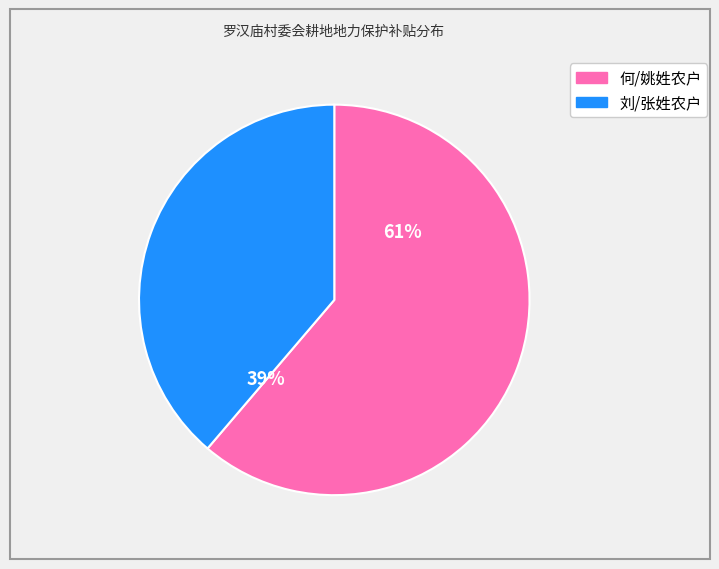

How many slices are in this pie chart?

2